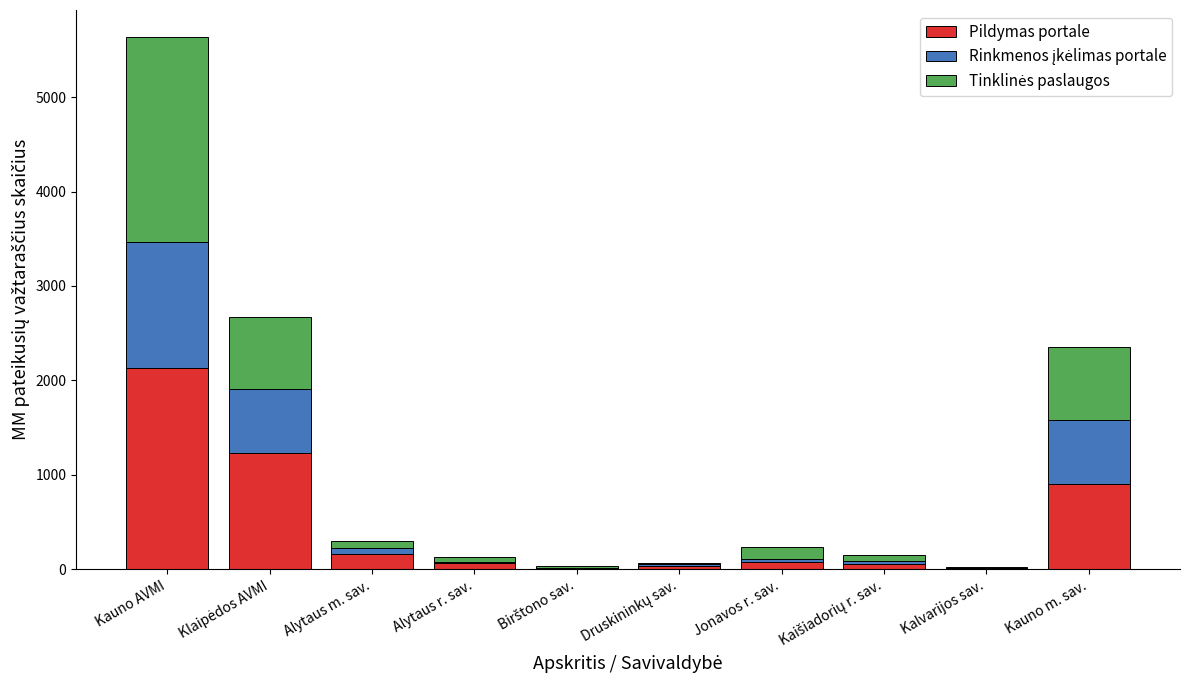

What is the maximum value for Pildymas portale?

2132